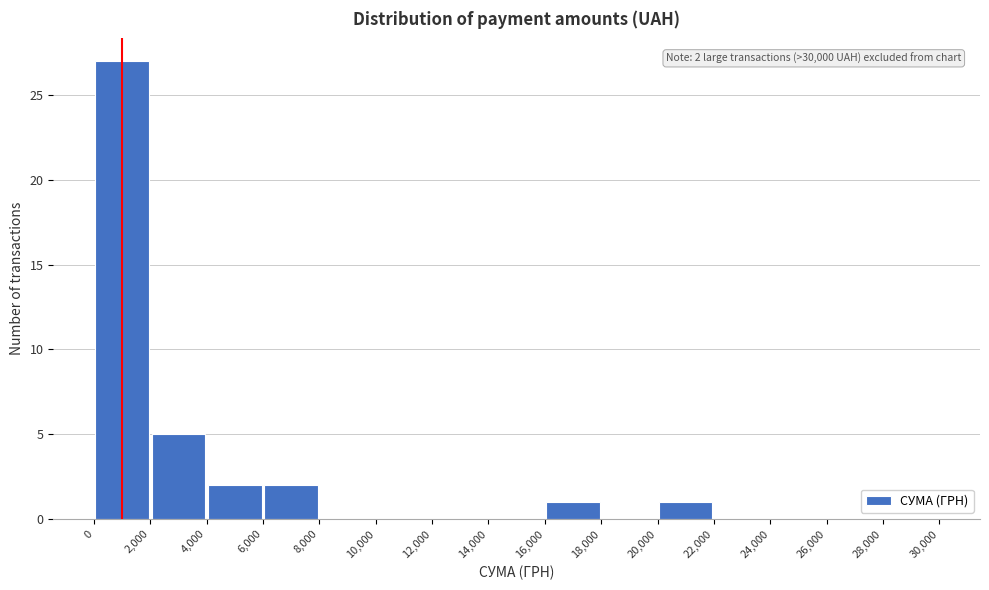

Over which range of the x-axis is the bar tallest?

0 to 2,000